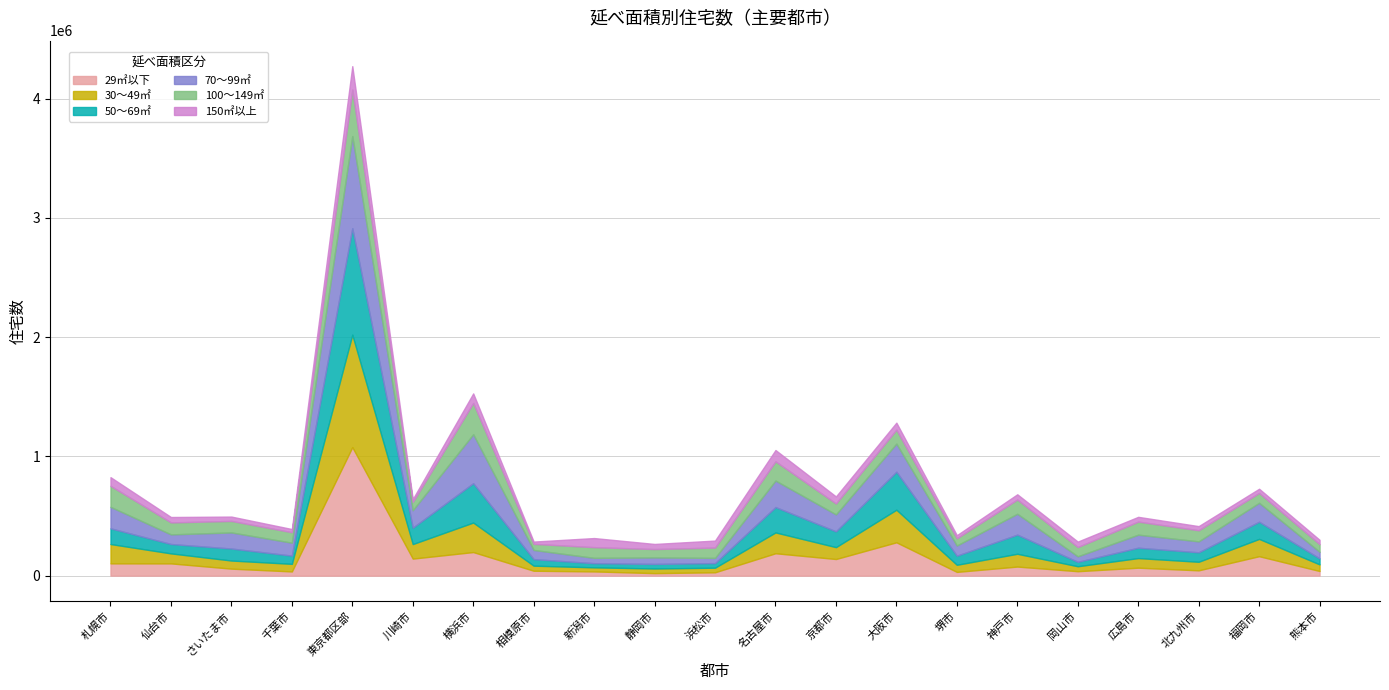

Reading right to left, what are all the values shown in this chart?

29㎡以下: 38900	162900	44400	66600	37100	76000	31300	279500	139300	187700	28000	21000	35300	41000	197600	142800	1077600	35200	58600	102600	102900
30～49㎡: 55500	145200	71800	80600	41600	107300	59700	273300	99600	174600	38600	38800	34200	42600	247600	122000	942800	63700	68000	83900	162100
50～69㎡: 50200	143500	79300	86700	37100	160200	76100	318400	132500	212400	38300	38400	34700	54800	329600	137300	892400	68800	100600	78600	131700
70～99㎡: 55200	158800	91900	109500	46200	175200	85500	235600	142200	222300	43900	54100	44900	76900	410800	146200	772400	108600	135000	80700	180200
100～149㎡: 64200	82600	93000	109400	77800	119200	60900	116900	91100	161100	86600	70400	89500	51200	261800	69300	390000	87600	96500	100300	175900
150㎡以上: 36400	35500	34700	40200	45600	44200	25600	59000	59400	95100	58600	42900	76500	19100	80600	24000	196600	26800	36400	45500	73000